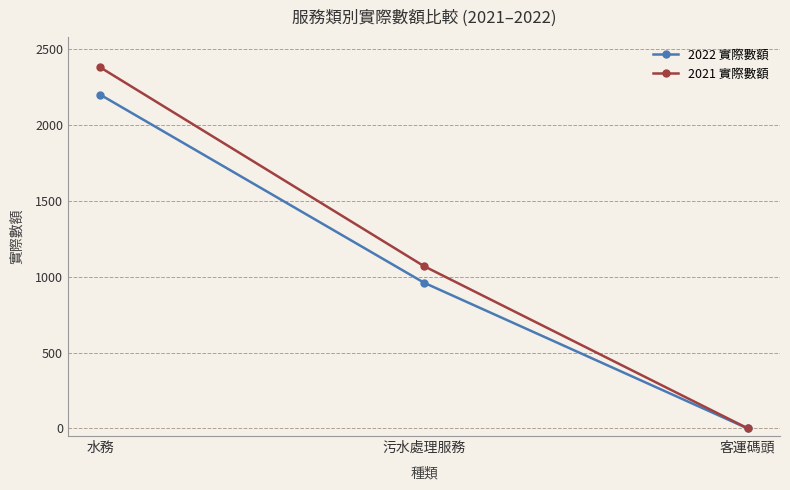

True or false: 2022 實際數額 has a value of 2198 at 水務.

True